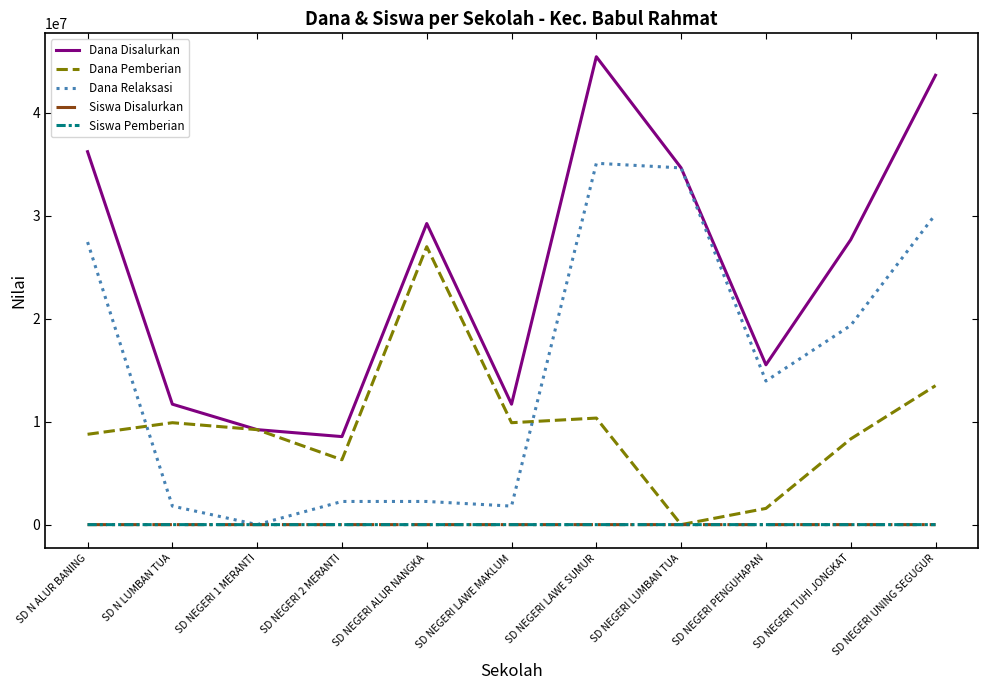

How many lines are shown in the chart?

5